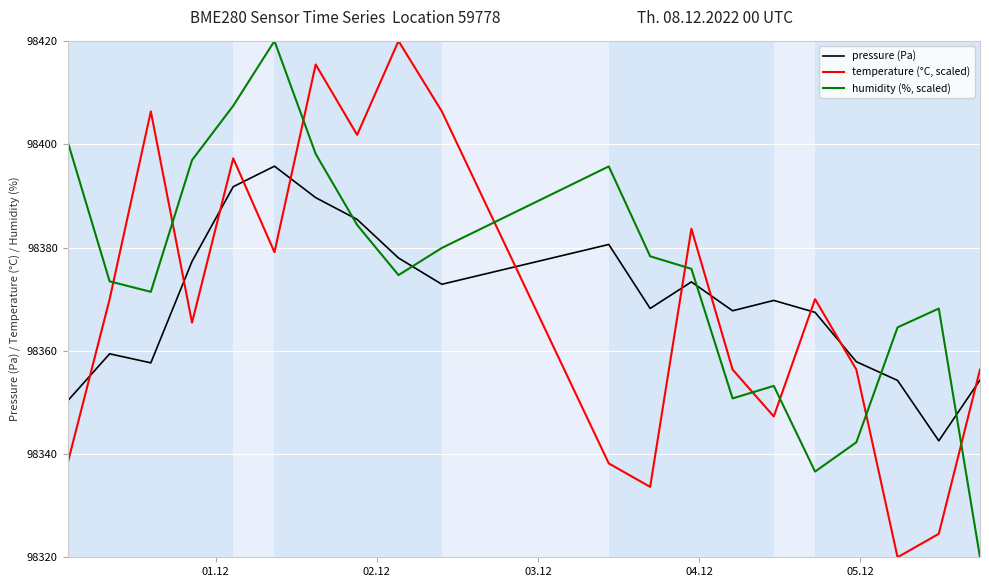

What is the difference between the maximum and minimum values in the temperature (°C, scaled) series?

100.0